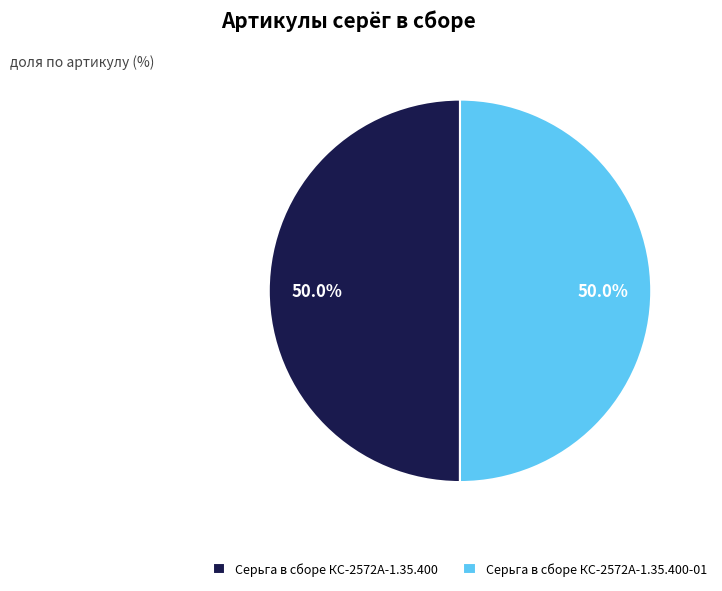

What is the ratio of the value at Серьга в сборе КС-2572А-1.35.400-01 to the value at Серьга в сборе КС-2572А-1.35.400?

1.0